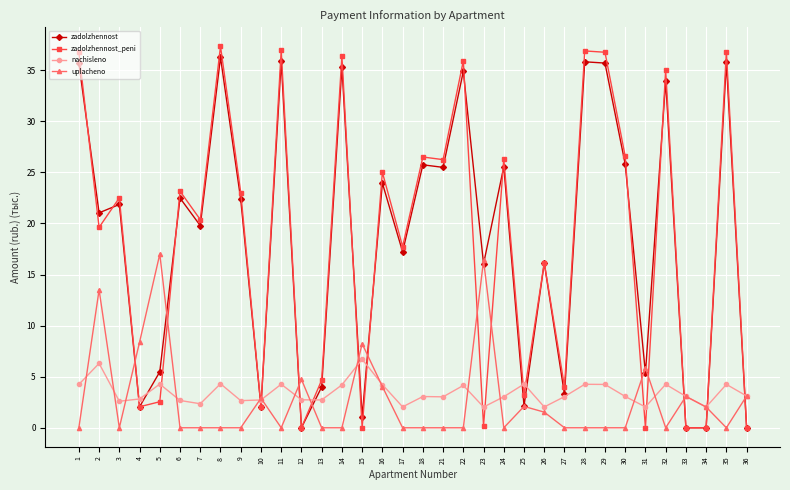

What is the total value across all series at 29?

76.7